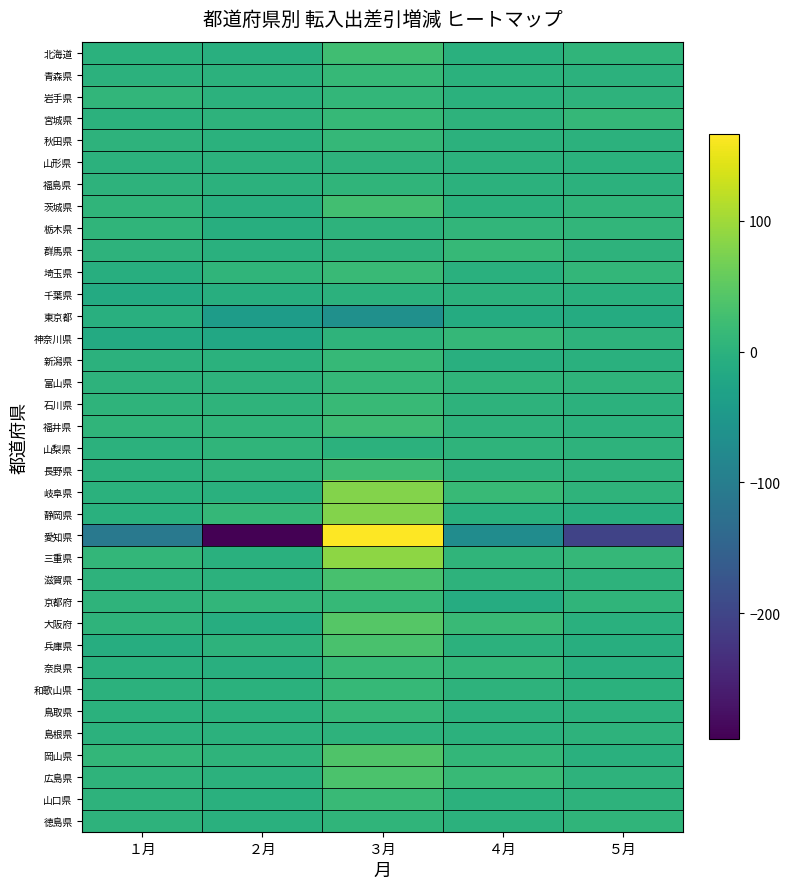

At ２月, list the series in order from smallest to largest.

愛知県, 東京都, 神奈川県, 大阪府, 千葉県, 栃木県, 奈良県, 北海道, 茨城県, 群馬県, 岐阜県, 徳島県, 三重県, 山口県, 秋田県, 新潟県, 和歌山県, 鳥取県, 青森県, 岩手県, 山形県, 福島県, 滋賀県, 島根県, 広島県, 宮城県, 富山県, 兵庫県, 石川県, 長野県, 岡山県, 埼玉県, 山梨県, 福井県, 京都府, 静岡県